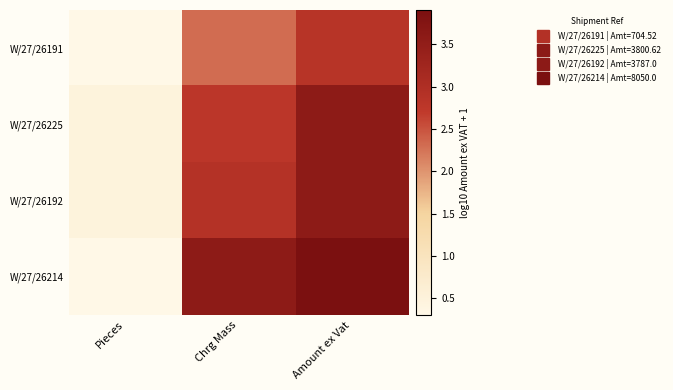

List the series in order of their peak value, highest first.

W/27/26214, W/27/26225, W/27/26192, W/27/26191